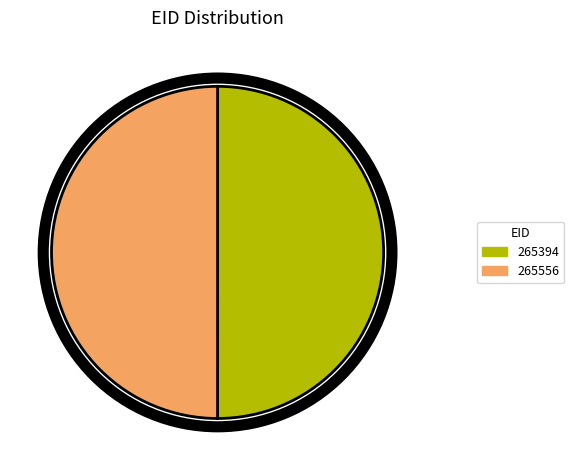

Combined, do 265556 and 265394 account for over 50%?

Yes